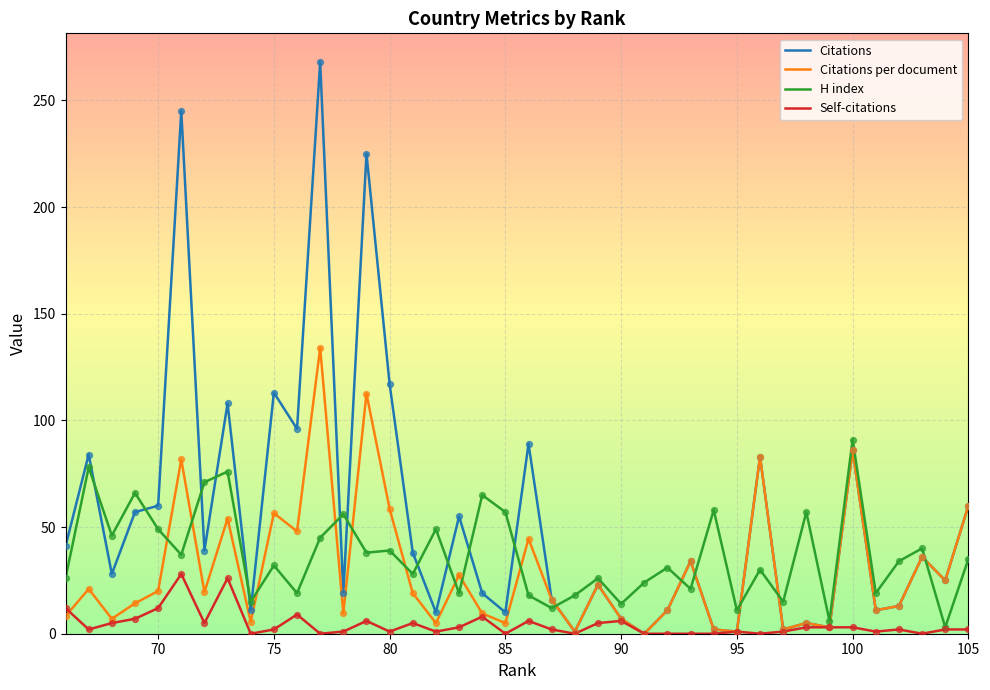

What are all the series names shown in the legend?

Citations, Citations per document, H index, Self-citations